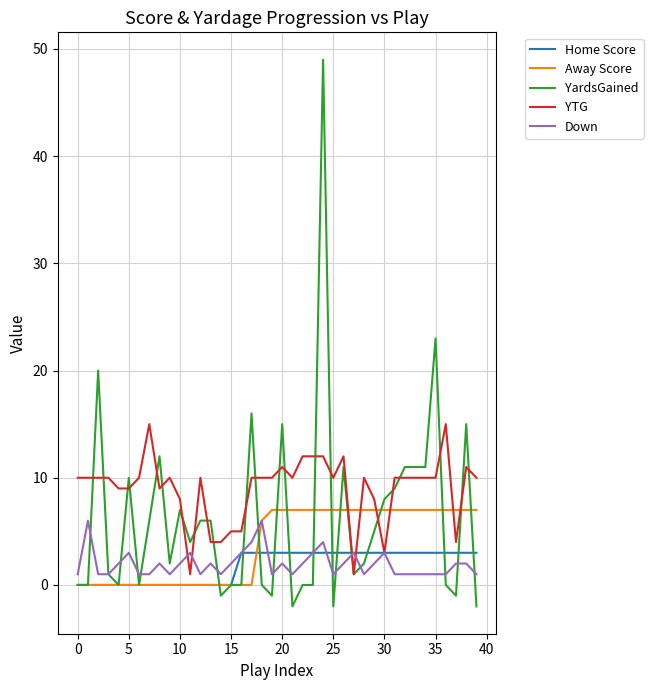

Which series has the largest total across all categories?

YTG